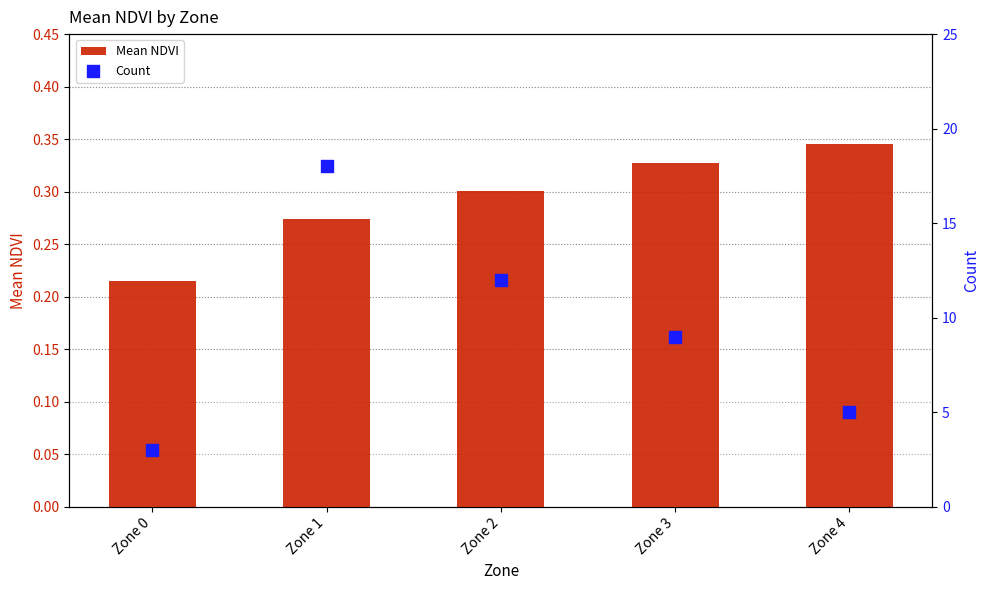

Is the value of Mean NDVI at Zone 2 greater than the value of Count at Zone 3?

No